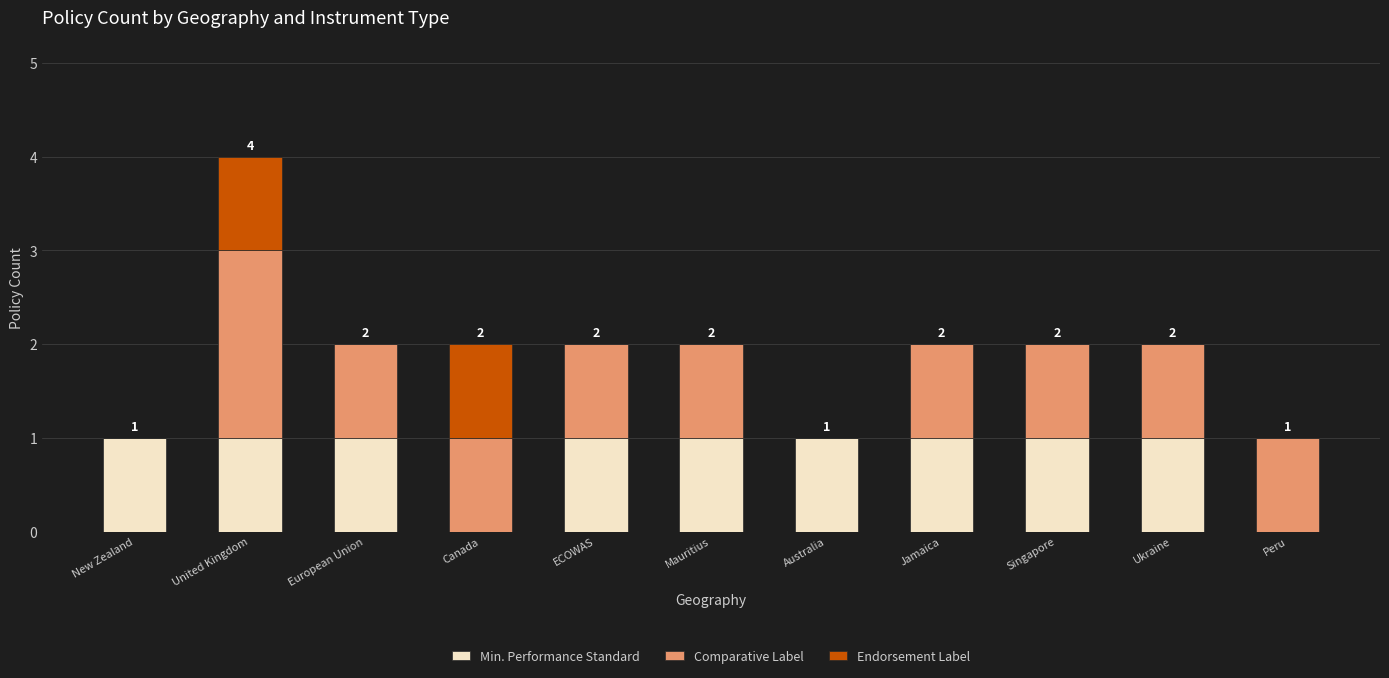

What is the sum of all Min. Performance Standard values?

9